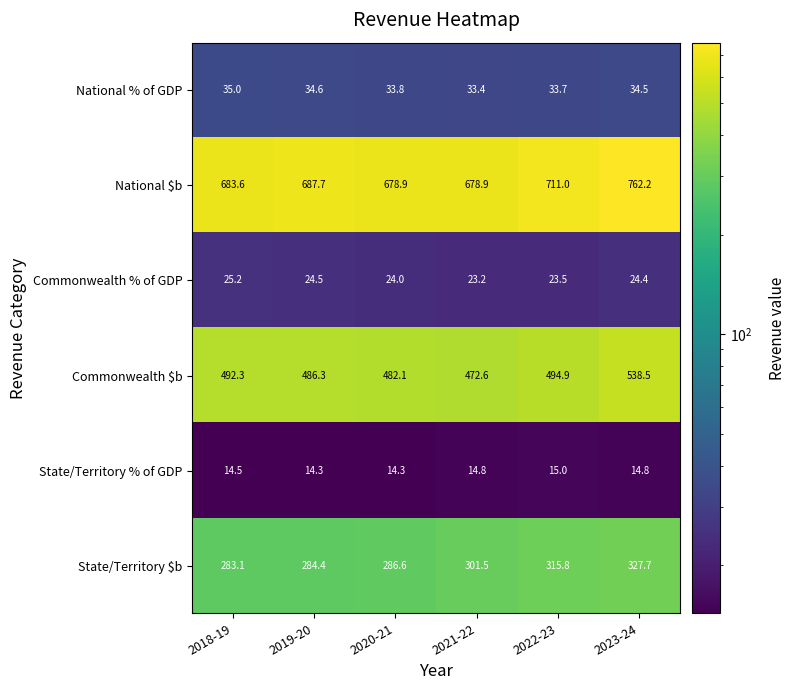

Where is Commonwealth % of GDP nearest to the value 24?

2020-21